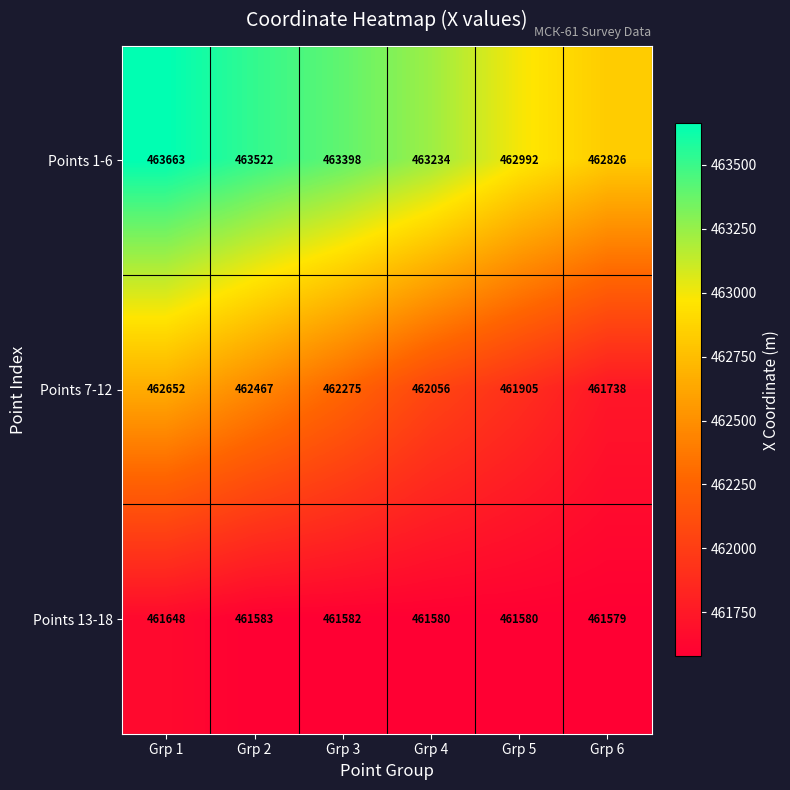

What is the greatest value displayed?

463663